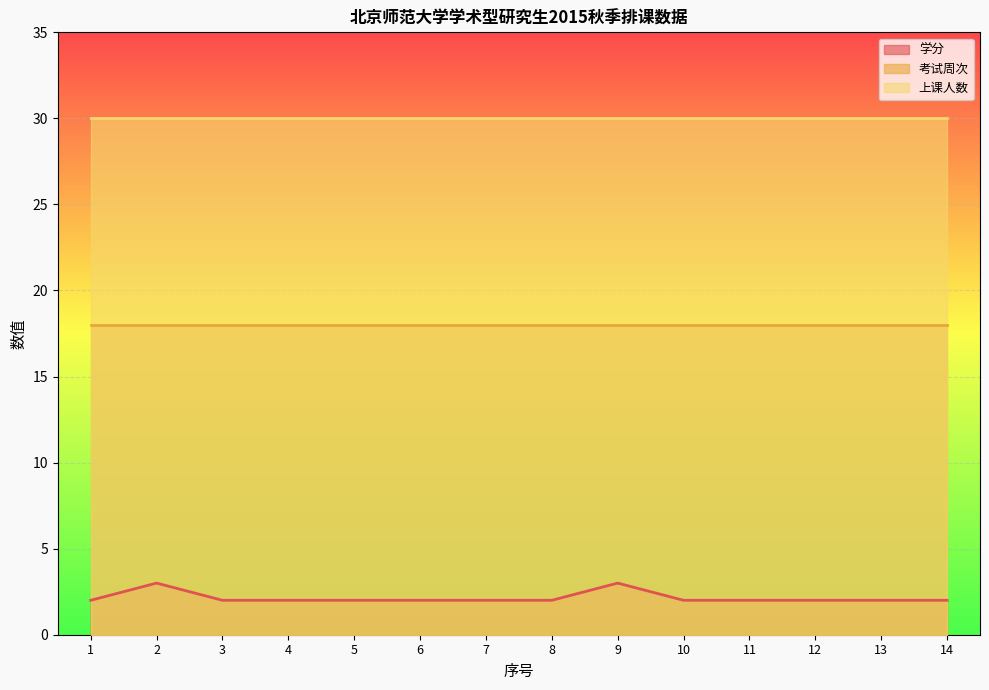

How many lines are shown in the chart?

3